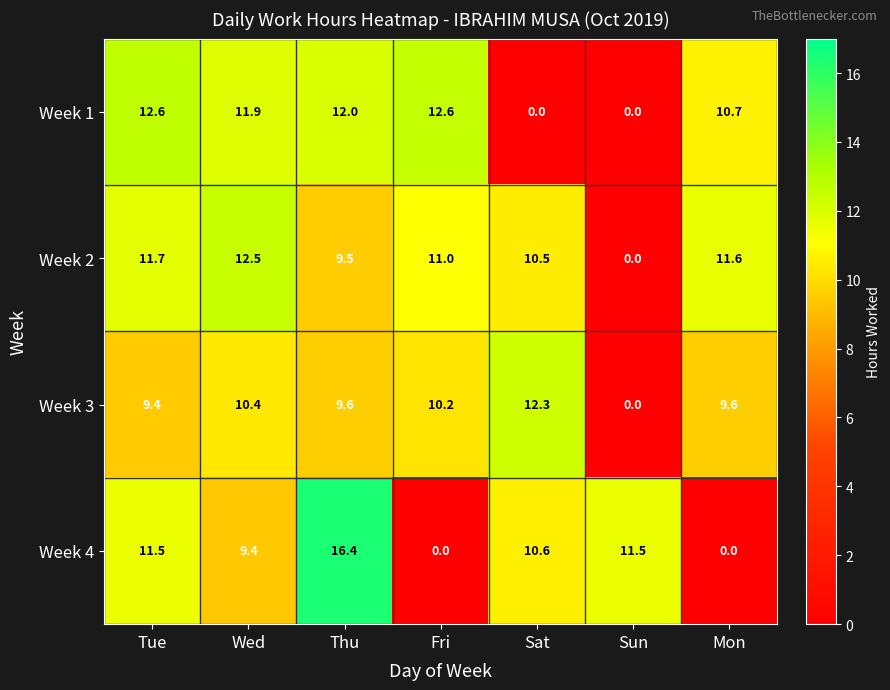

Which series has the widest spread of values?

Week 4